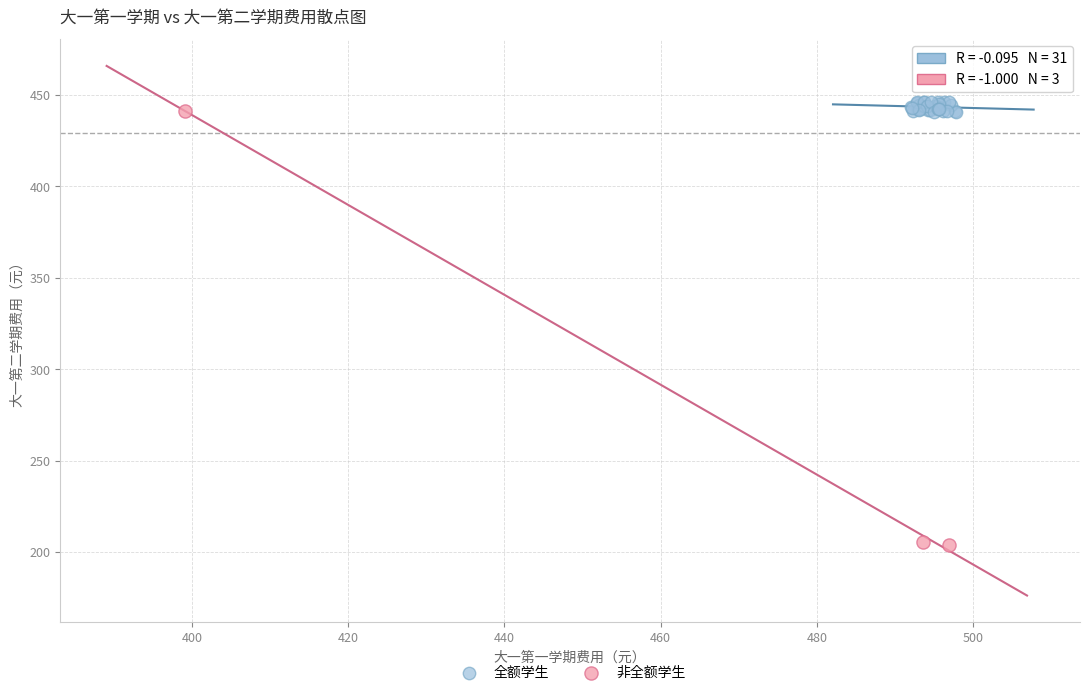

Which series contains the highest Y value?

全额学生